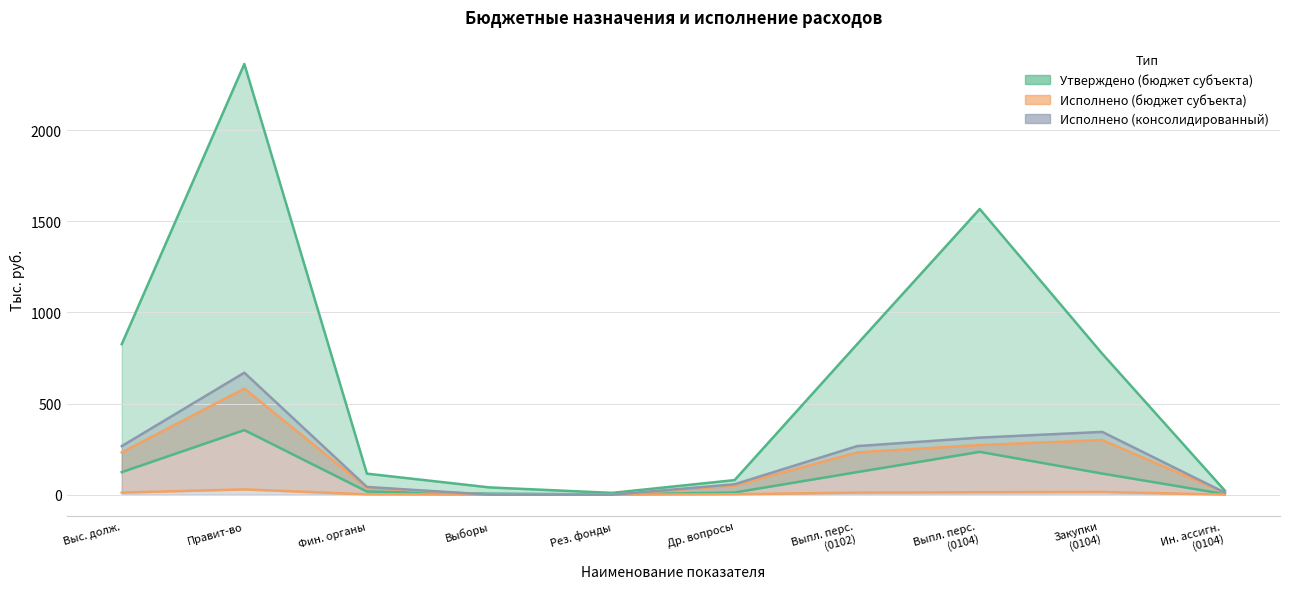

Which has a higher value, Выс. долж. or Правит-во?

Правит-во